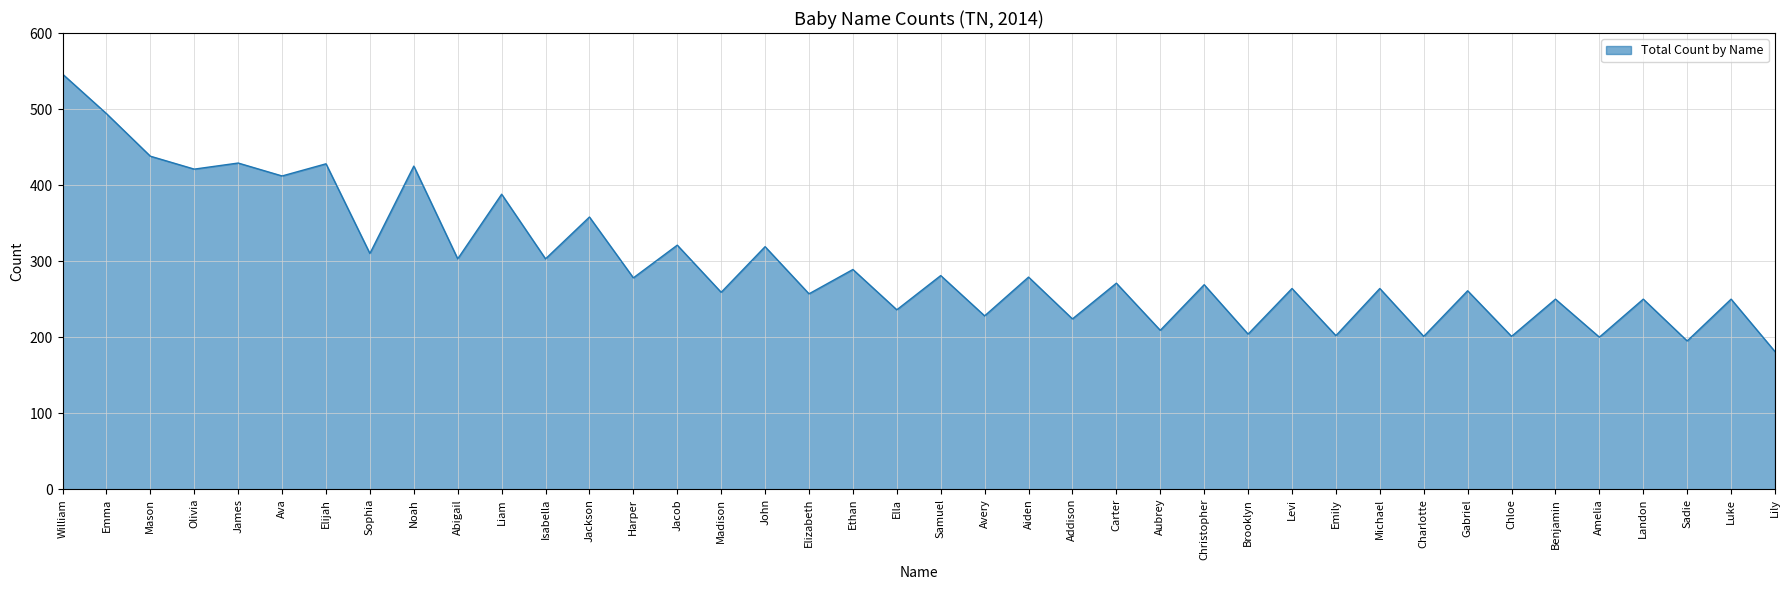

What position from the left is Elizabeth?

18